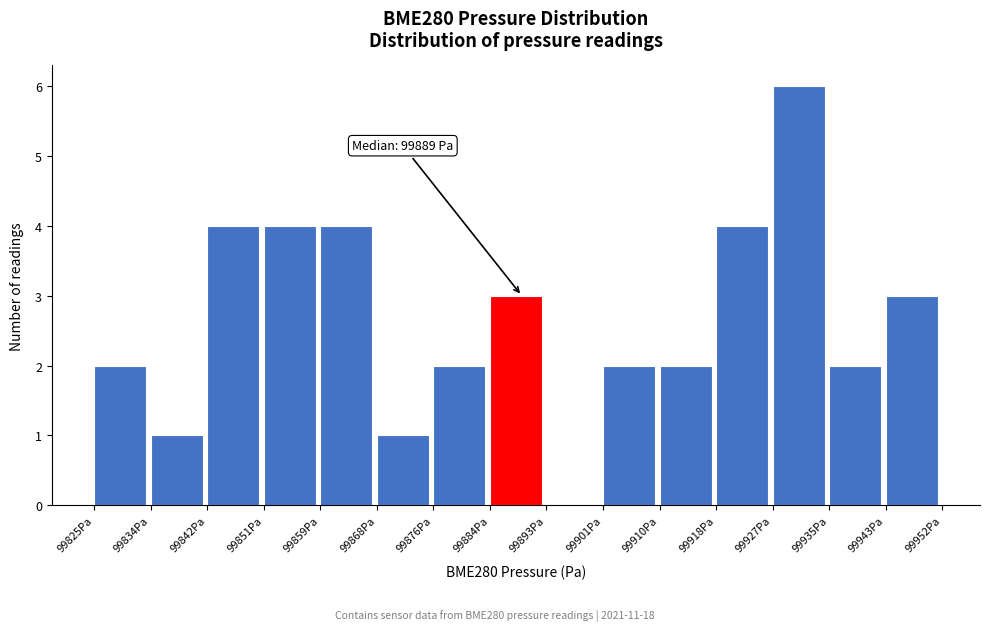

Which range on the x-axis has the tallest bar?

99927 to 99935